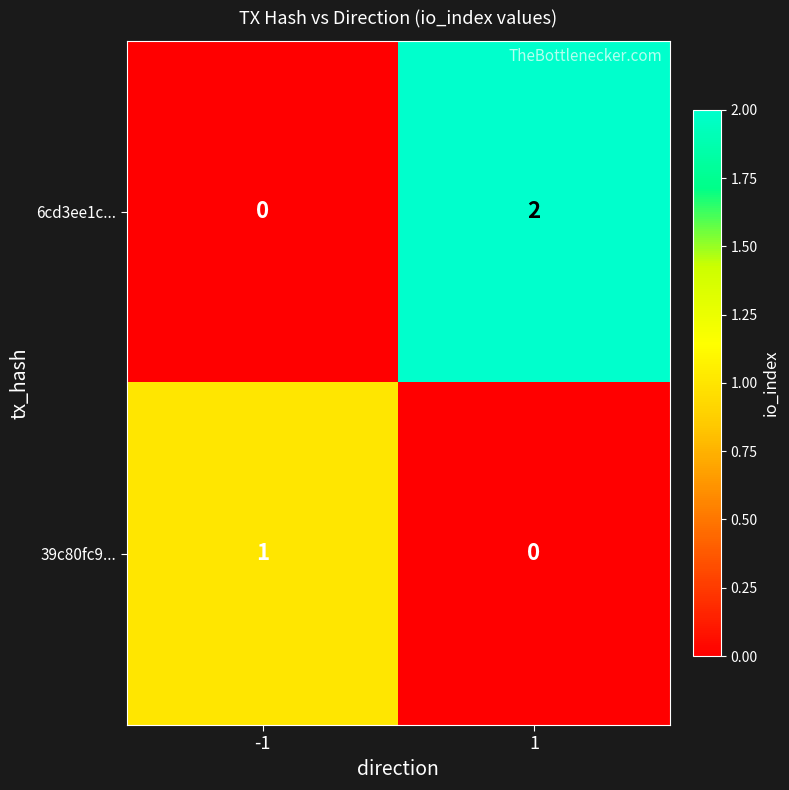

How many positive values does the 6cd3ee1c... series have?

1